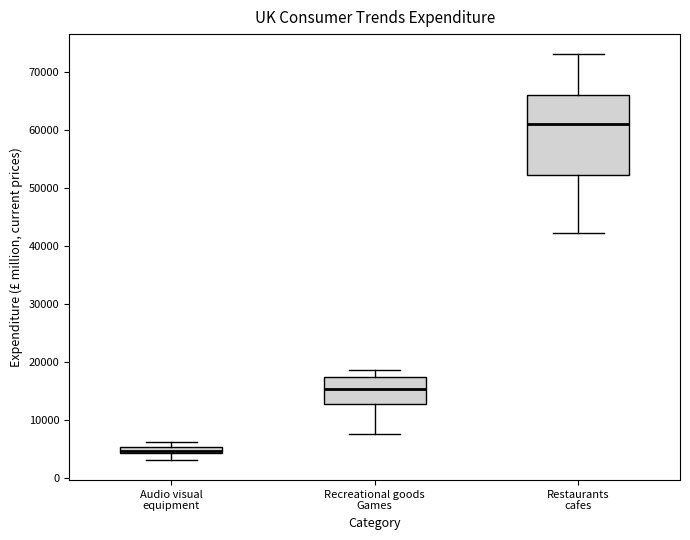

Comparing the boxes themselves (not the whiskers), which one is the tallest?

Restaurants cafes